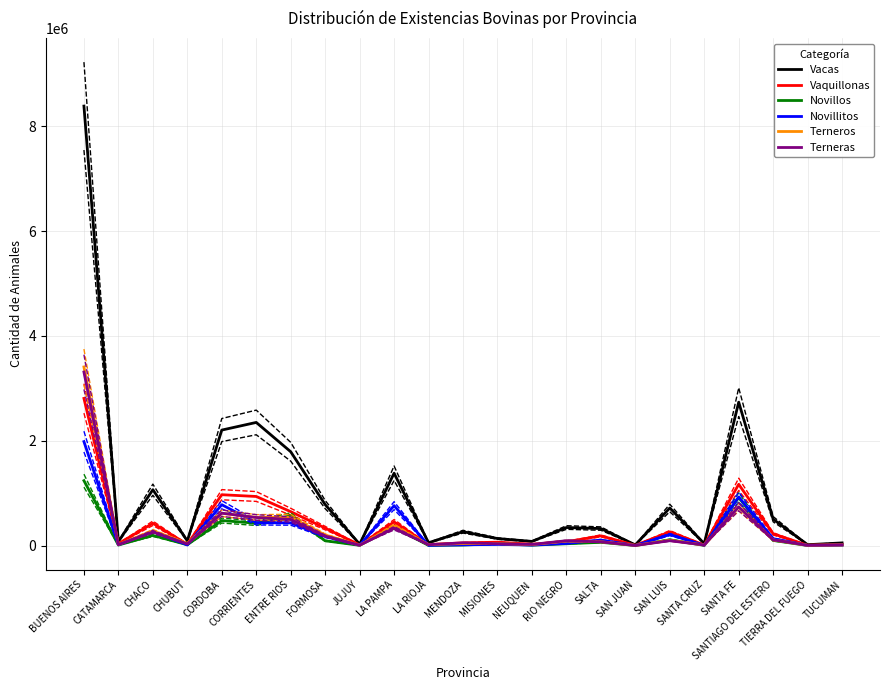

Which series has the largest range (max minus min)?

Vacas